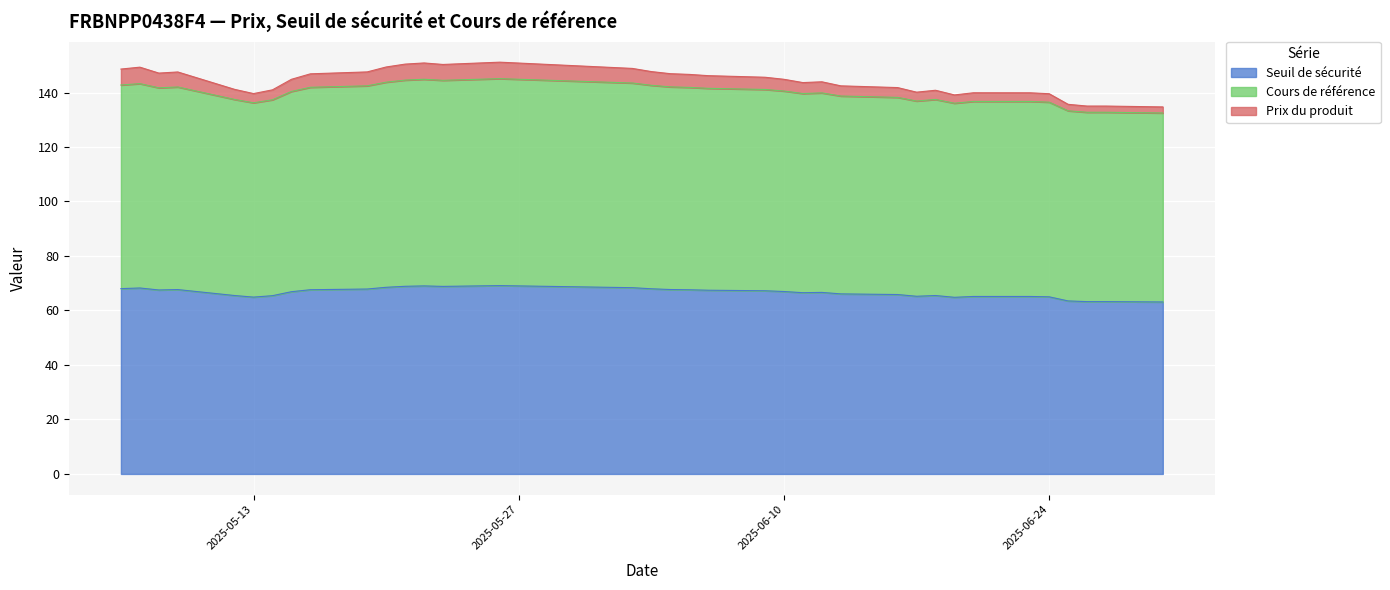

What is the difference between the Seuil de sécurité values at 2025-06-23 and 2025-06-05?

2.5